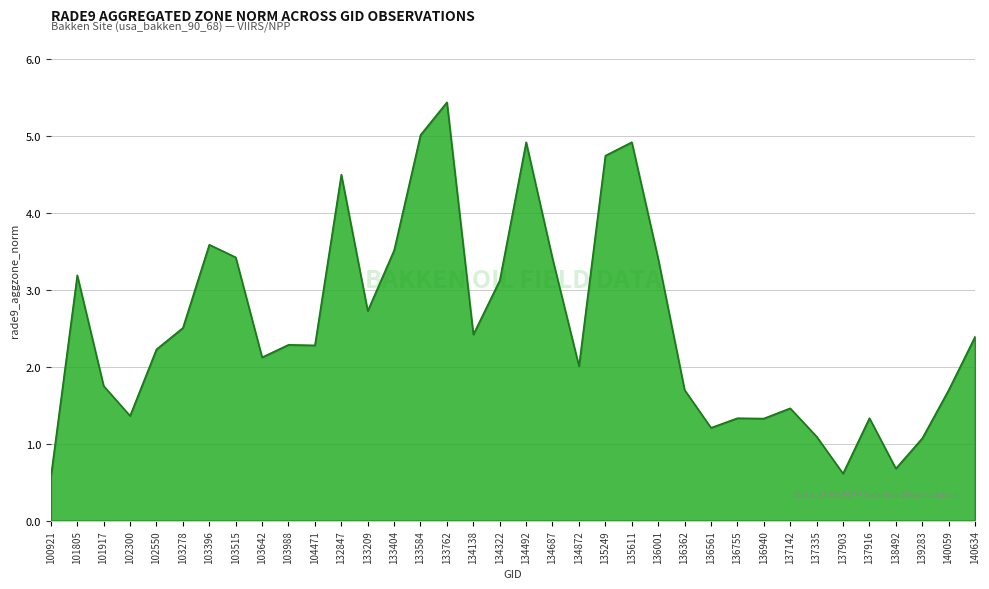

What is the approximate value at 133404?

3.5